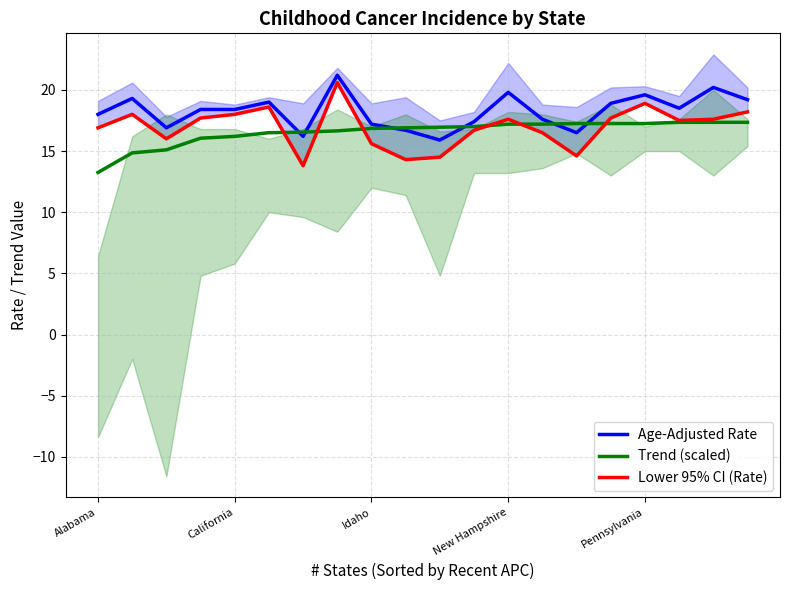

What is the lowest value of the Age-Adjusted Rate series?

15.9